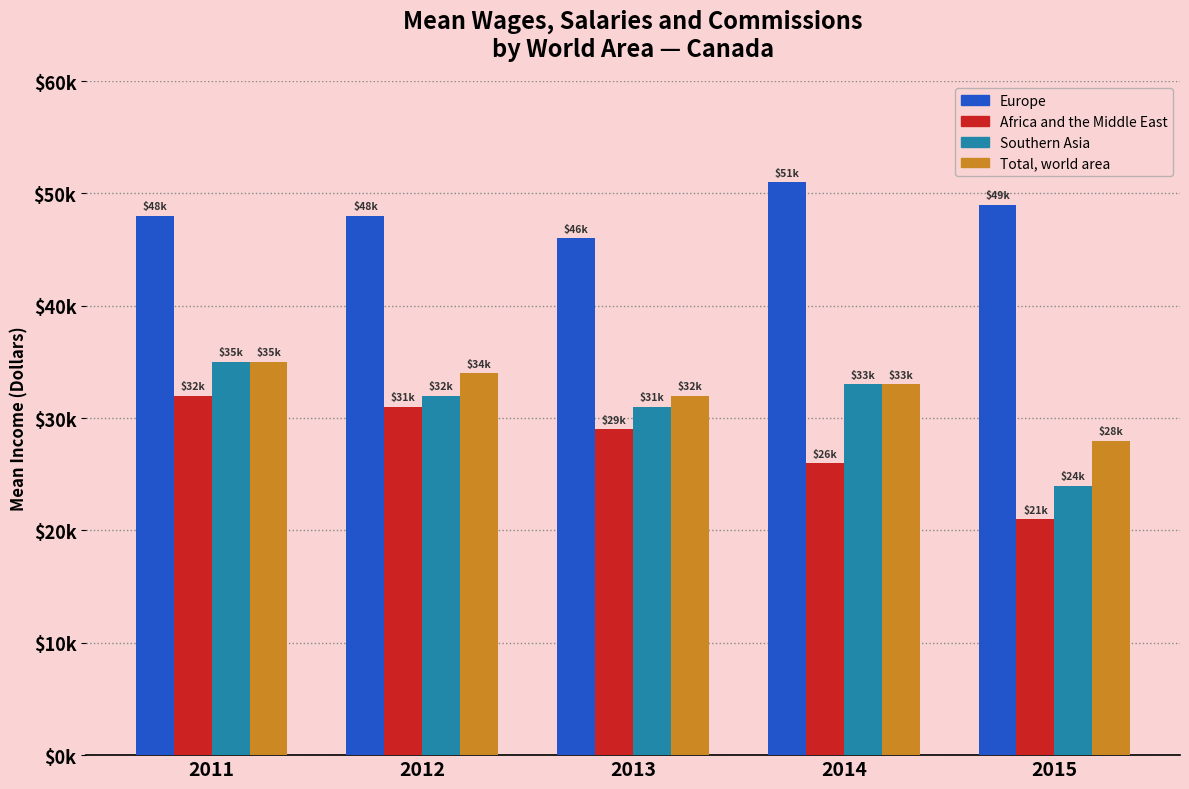

Are the bars horizontal?

No